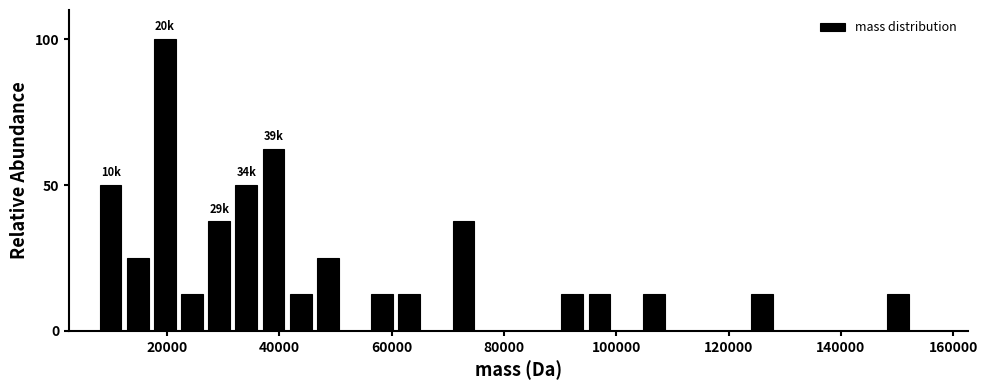

Read against the x-axis, roughly where is the centre of the tallest bar?

20000